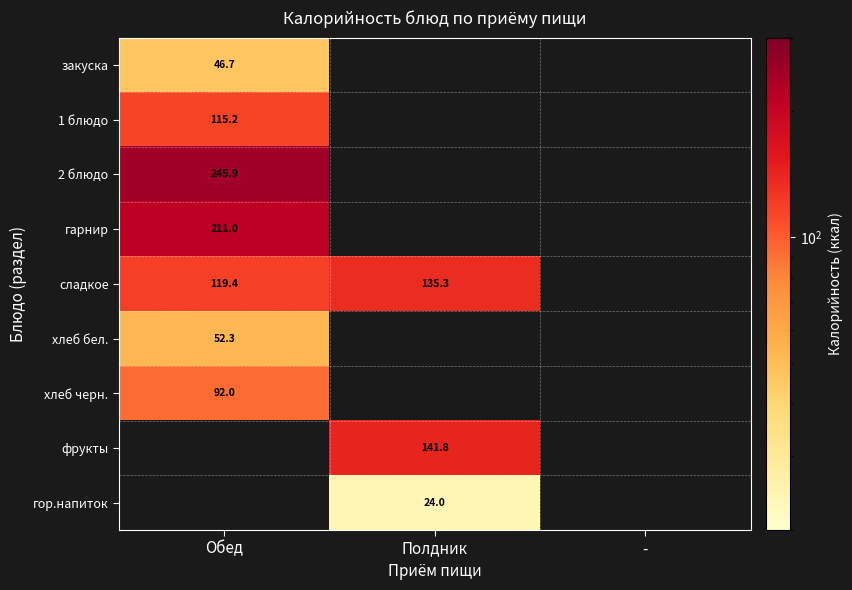

Which category has the lowest value across all series?

Полдник